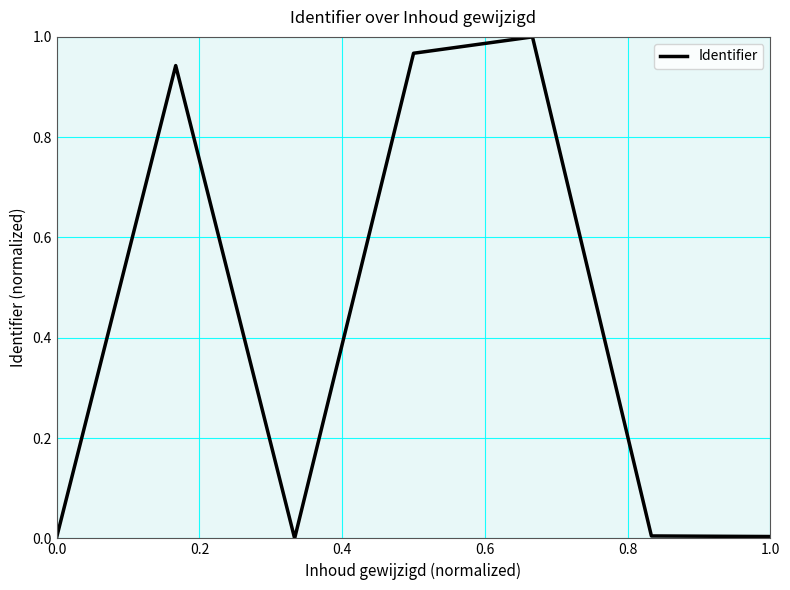

True or false: there are more than 2 points higher than both neighbors.

False